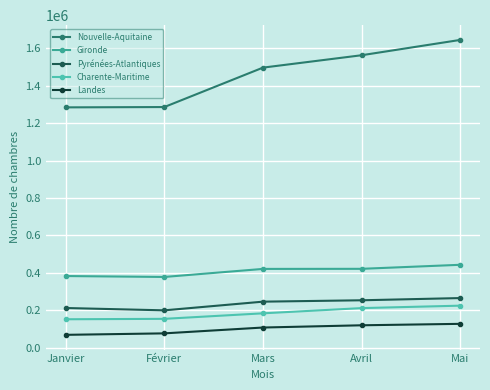

What is the spread (max minus min) of values at Février?

1207695